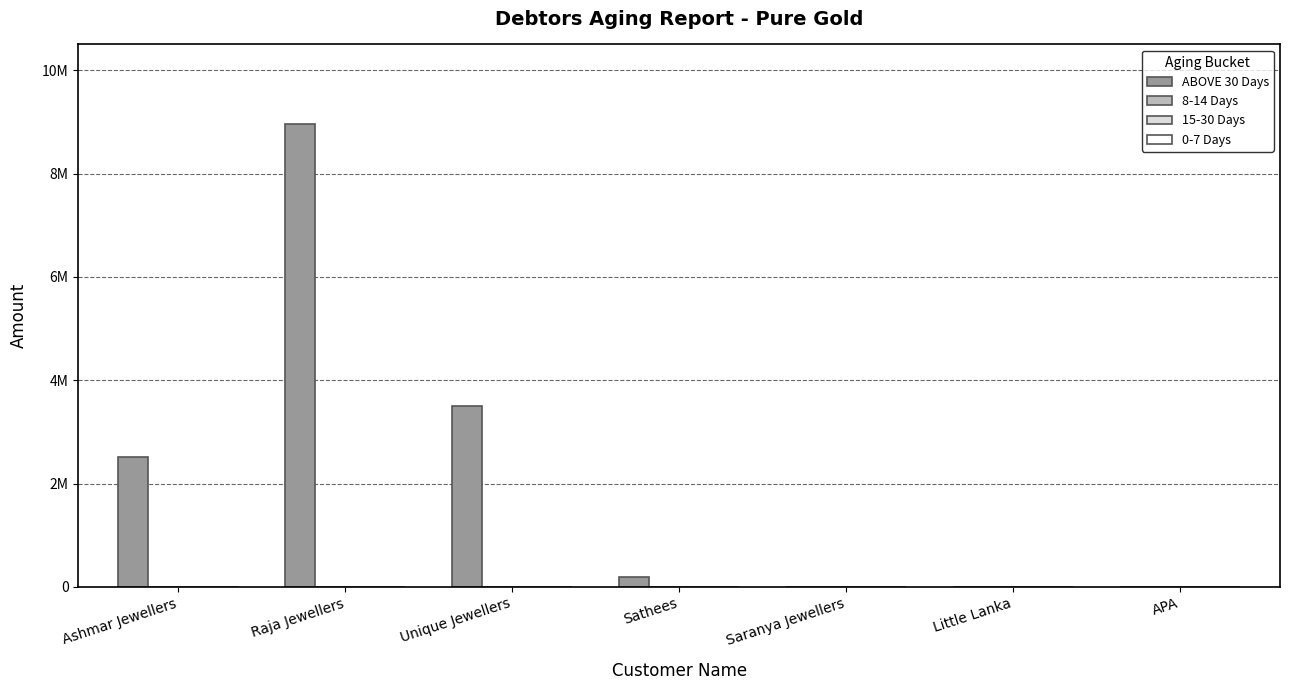

Which series has the largest total across all categories?

ABOVE 30 Days